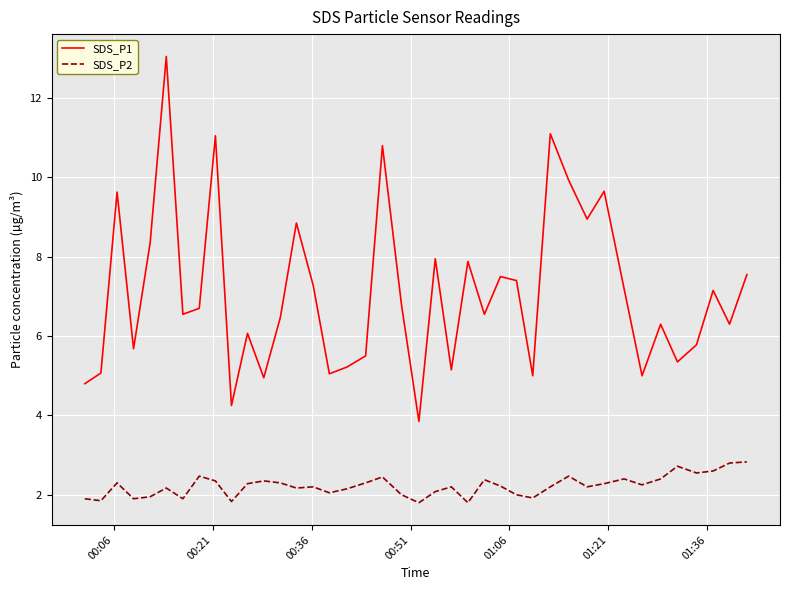

In SDS_P2, how many points are higher than both neighbors (excluding endpoints)?

11